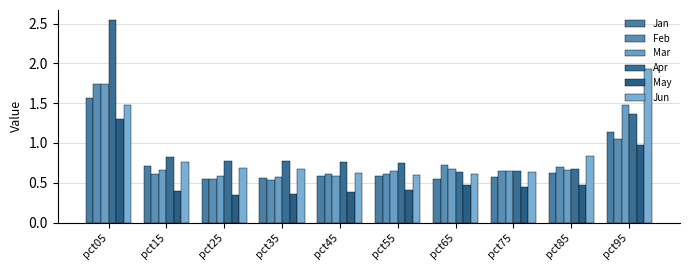

What is the value of the Mar bar at the 5th from the left?

0.6